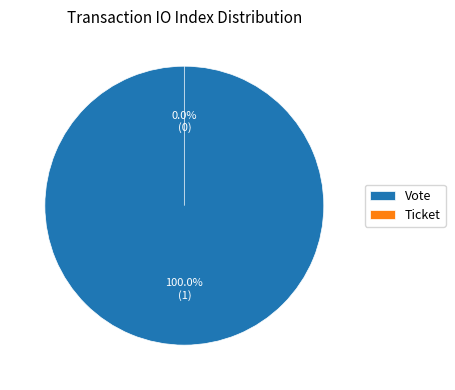

Count the number of slices in the pie.

2